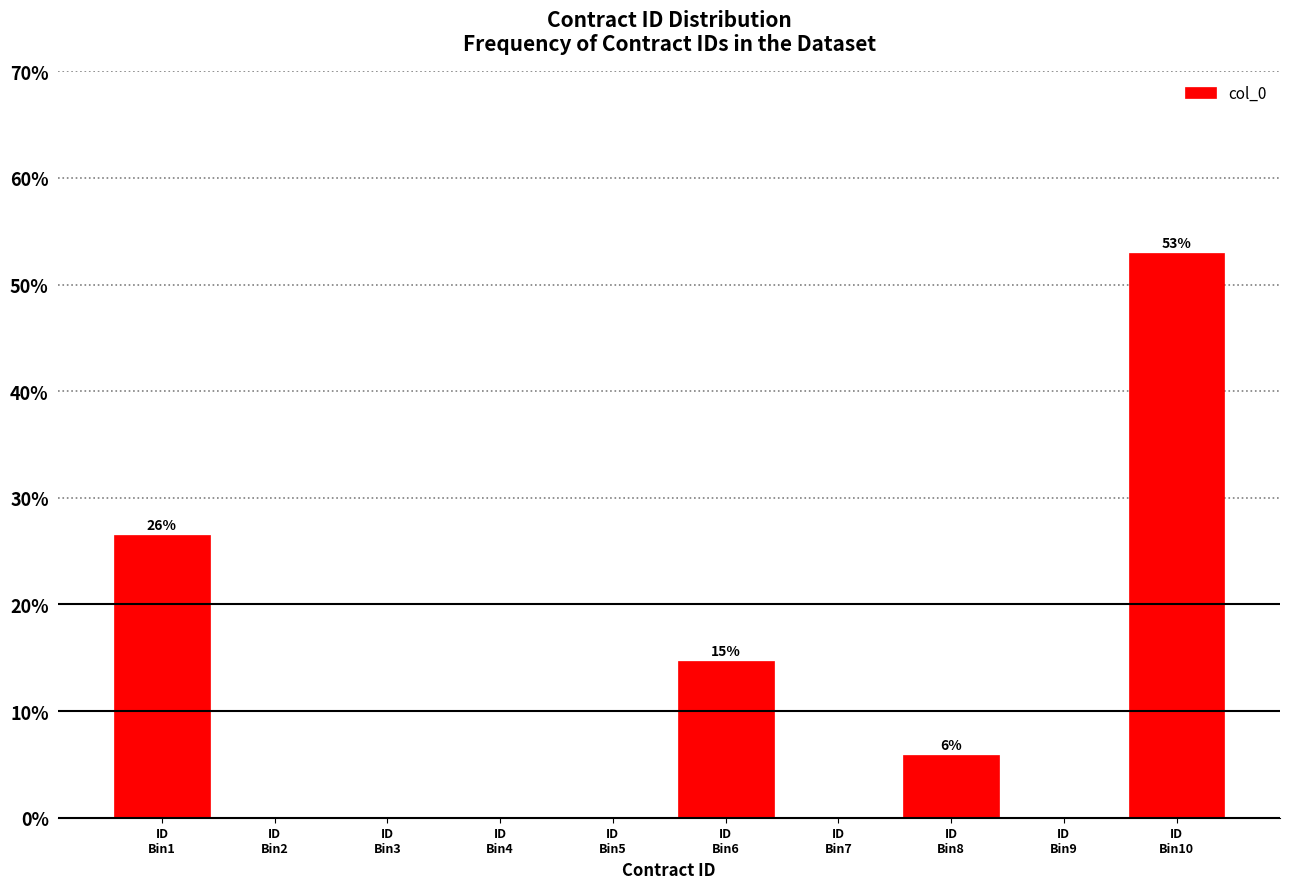

What is the sum of all values?

100.0